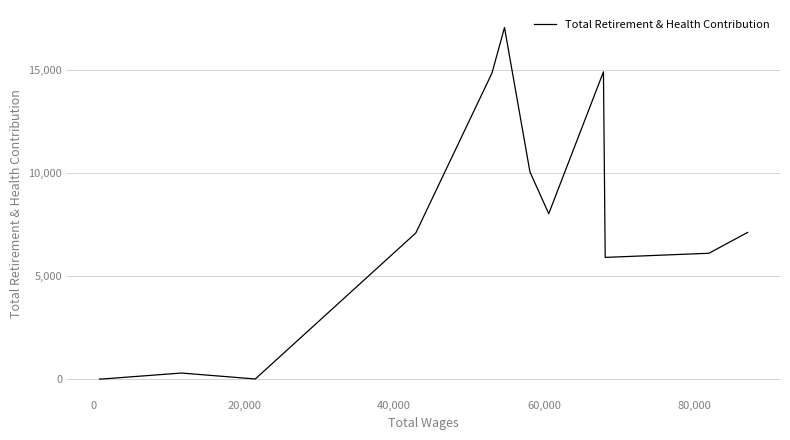

True or false: there are more than 2 points higher than both neighbors.

True